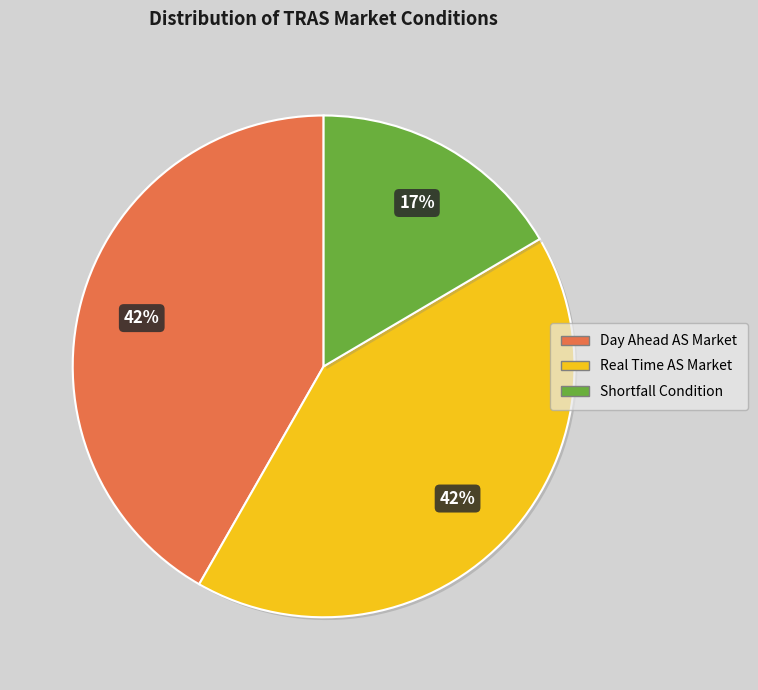

Is it true that Day Ahead AS Market is 54% of the pie?

False